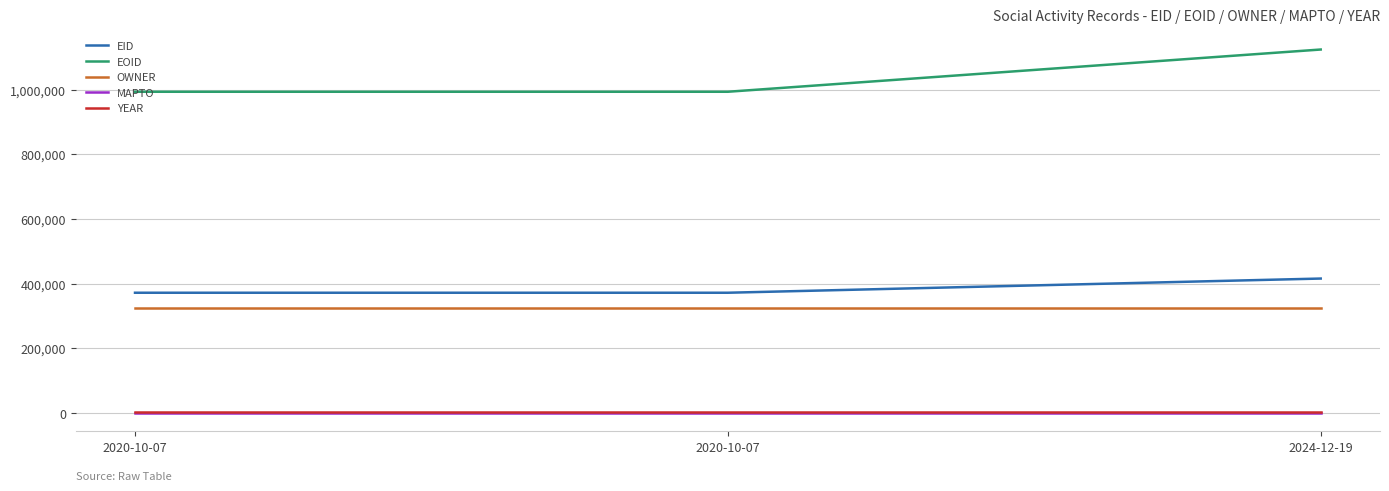

What is the average value of the YEAR series?

2020